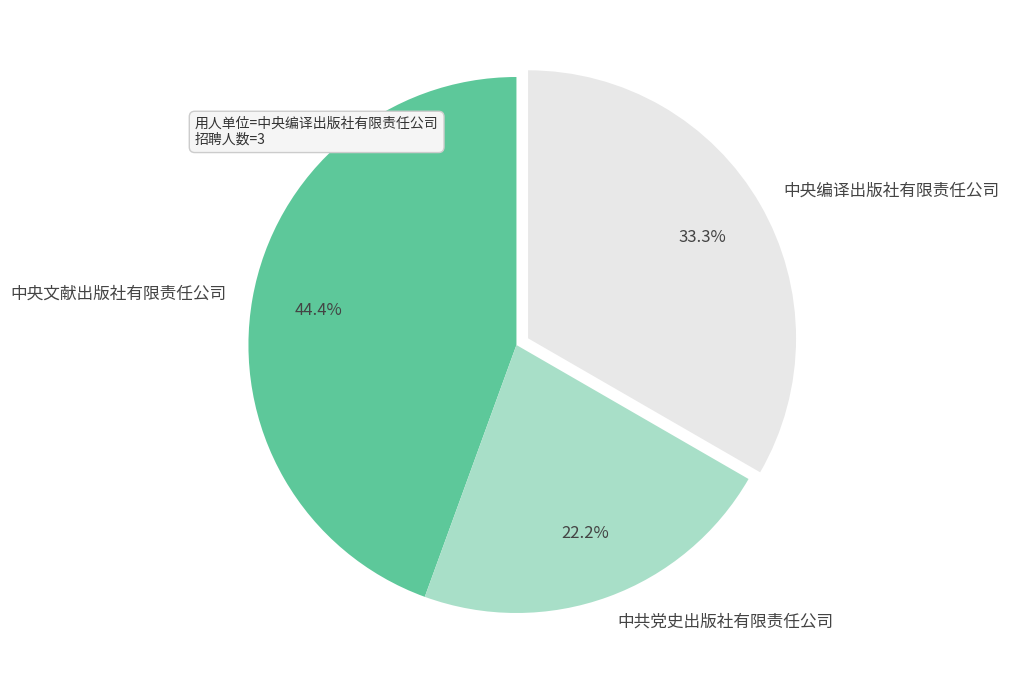

To the nearest percent, what percentage of the pie is 中央编译出版社有限责任公司?

33%